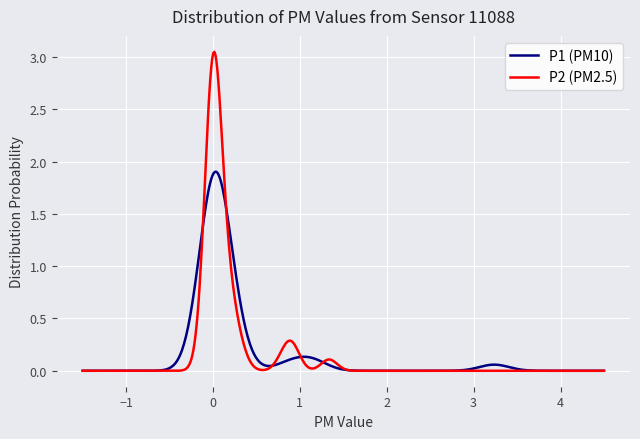

Does the chart have visible grid lines?

Yes